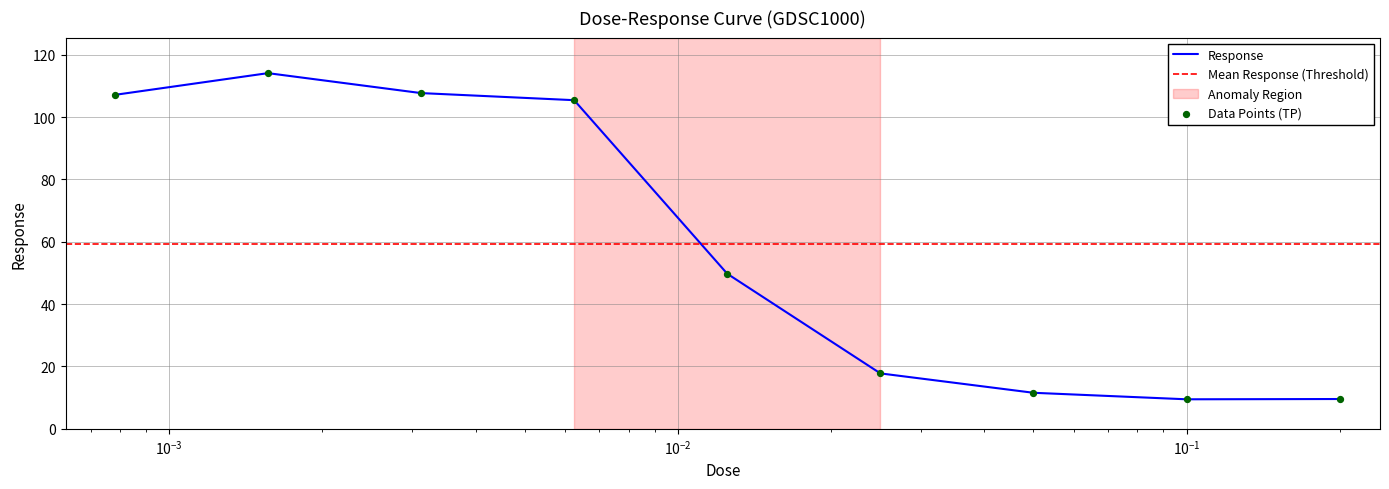

Approximately how many times larger is the value at 0.0125 compared to 0.00625?

0.5